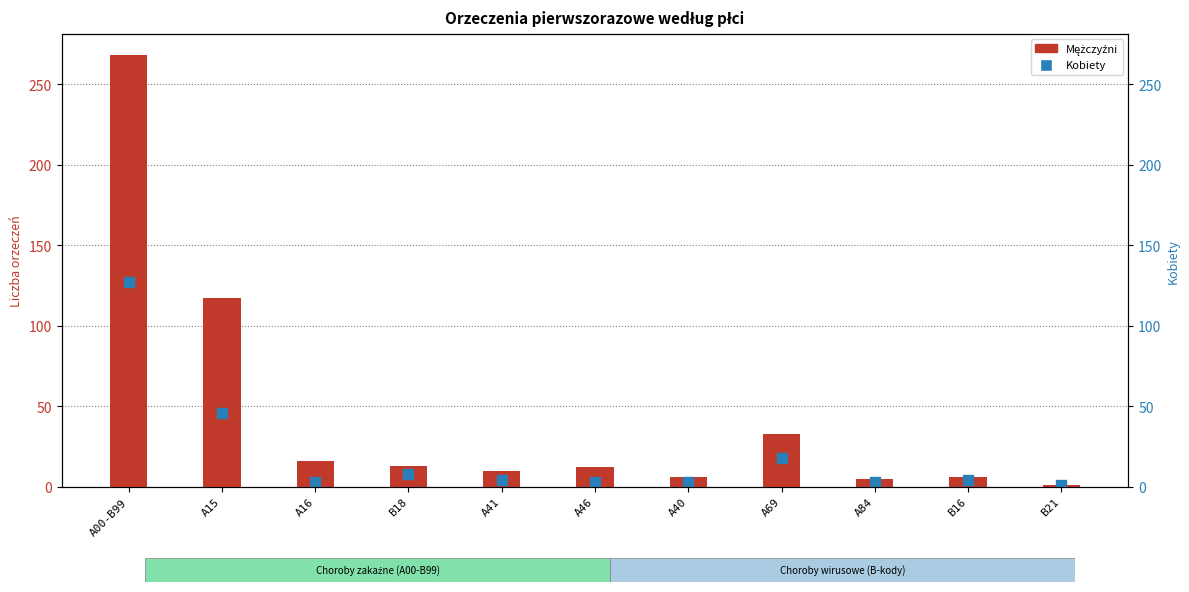

Which series has the largest total across all categories?

Mężczyźni